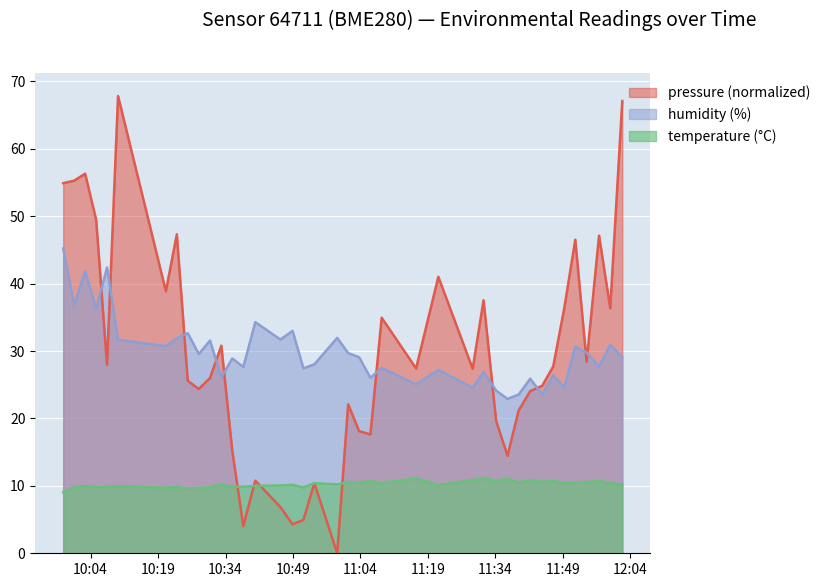

True or false: humidity (%) and temperature (°C) intersect in this chart.

False